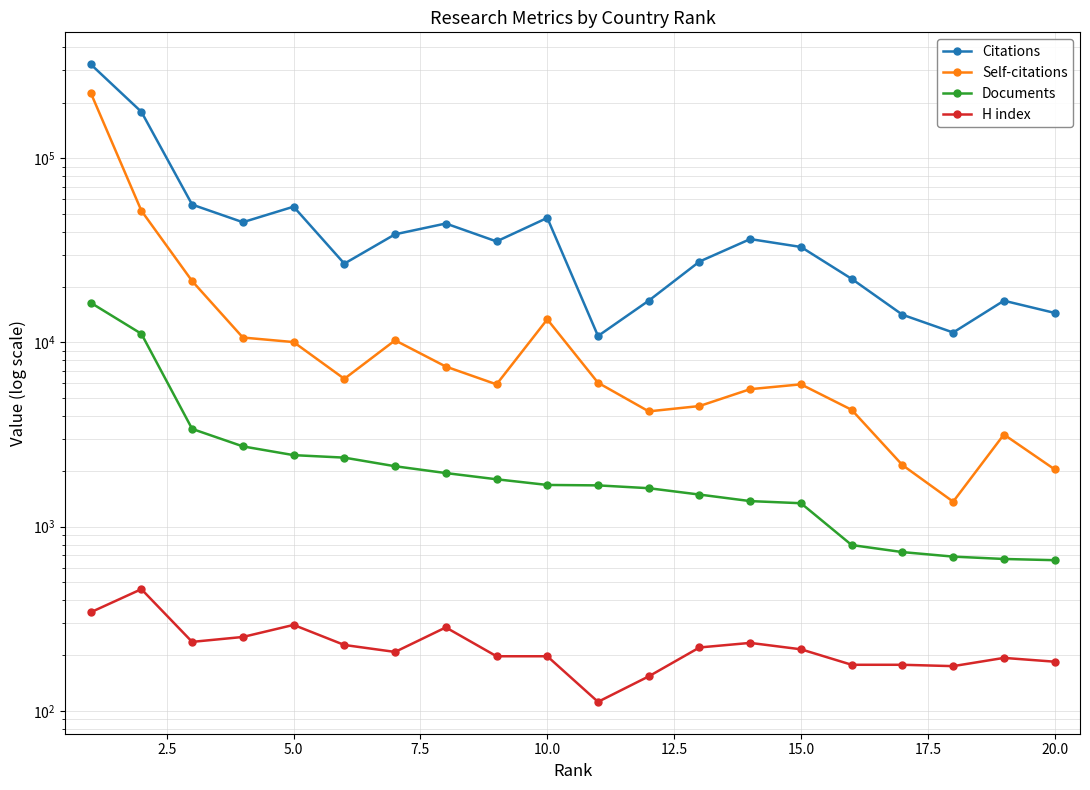

What is the difference between the maximum and second lowest values in the Citations series?

312700